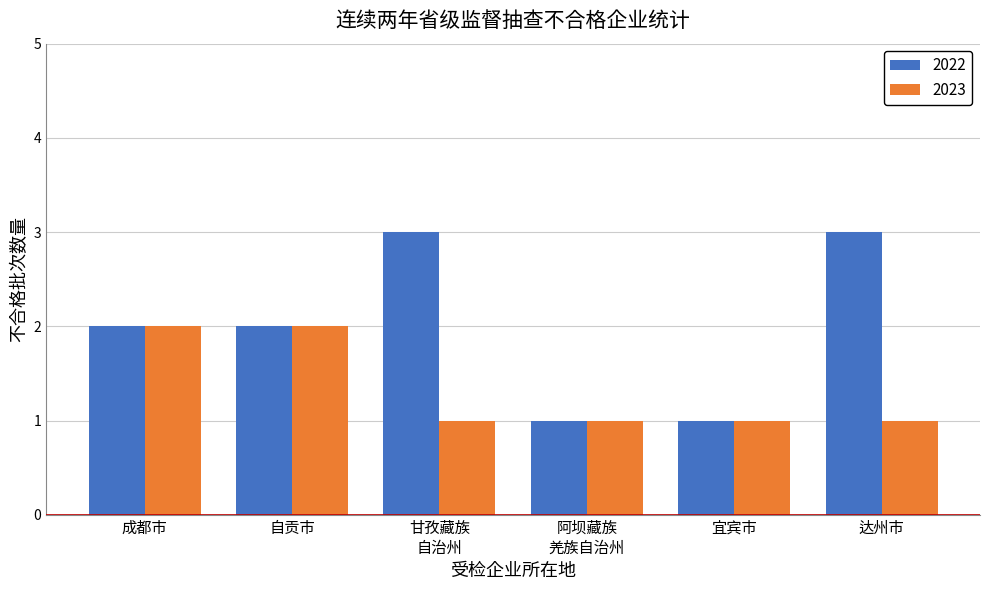

What is the average value of the 2022 series?

2